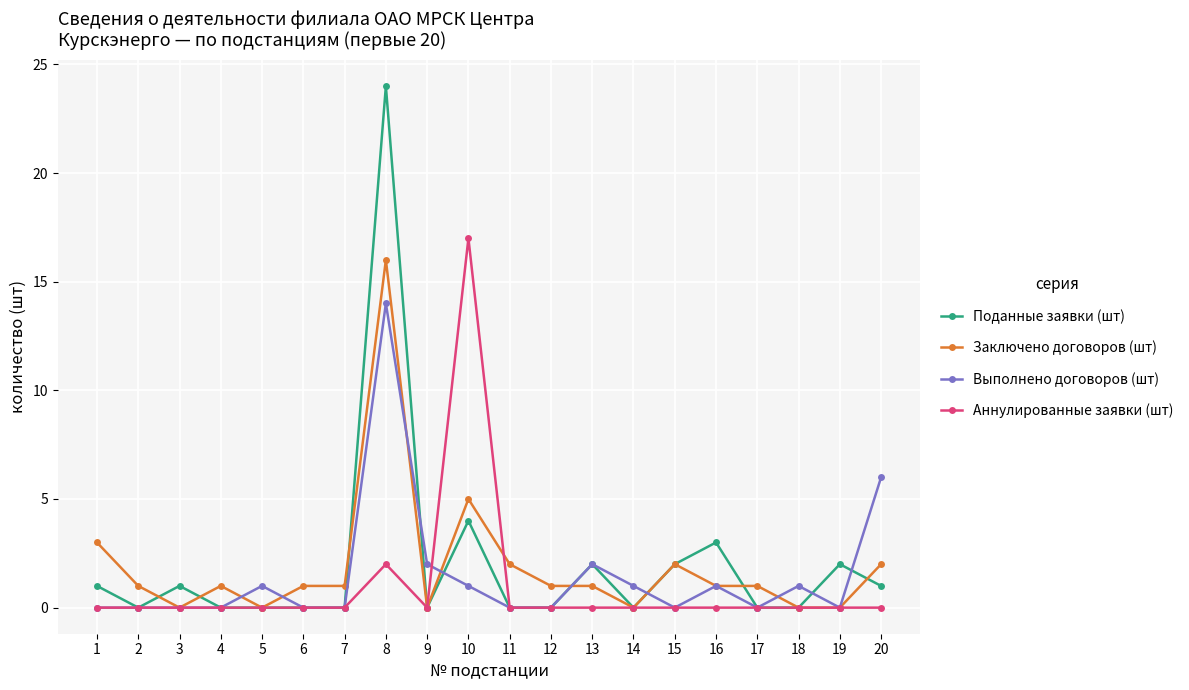

At which category is the sum across all series the highest?

8